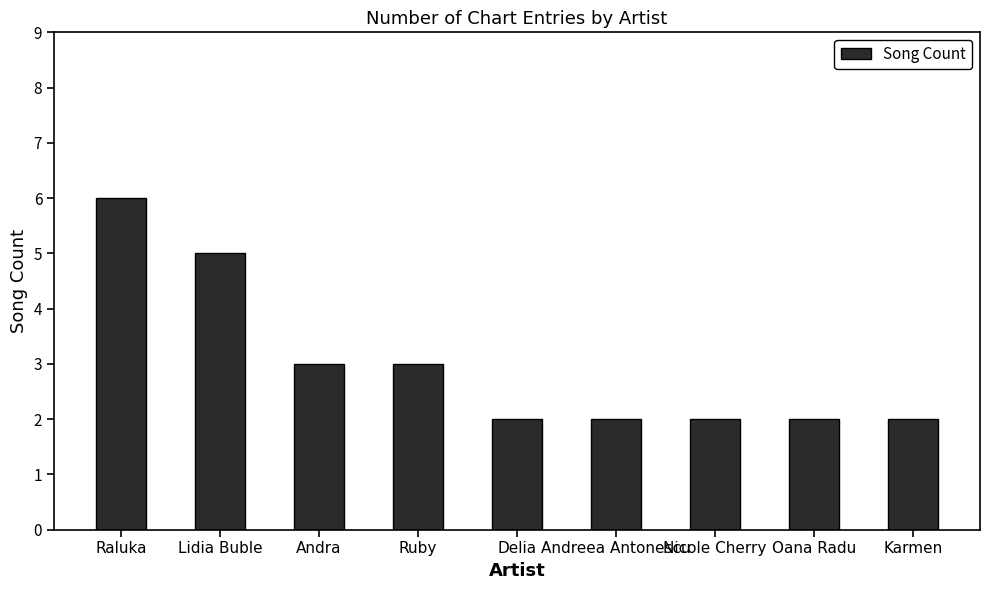

How many categories are shown in the chart?

9